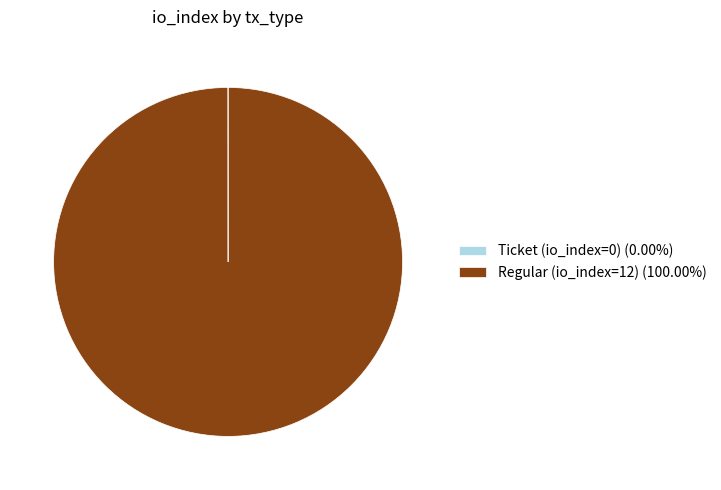

Is there a majority slice in this chart?

Yes